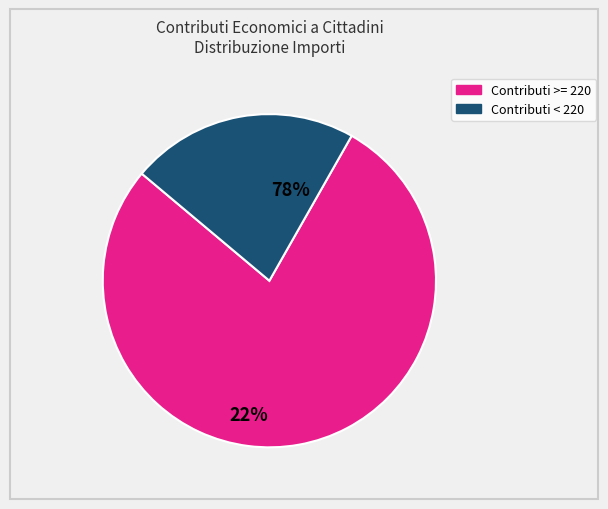

Does Contributi >= 220 represent more than half of the total?

Yes